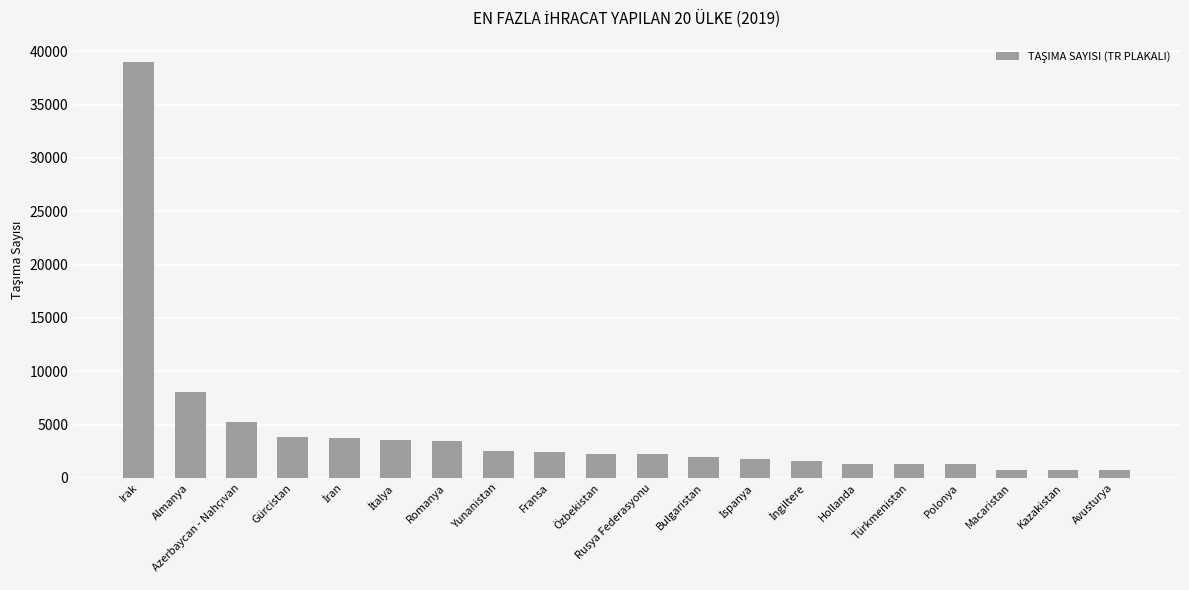

Which has a higher value, Irak or Rusya Federasyonu?

Irak